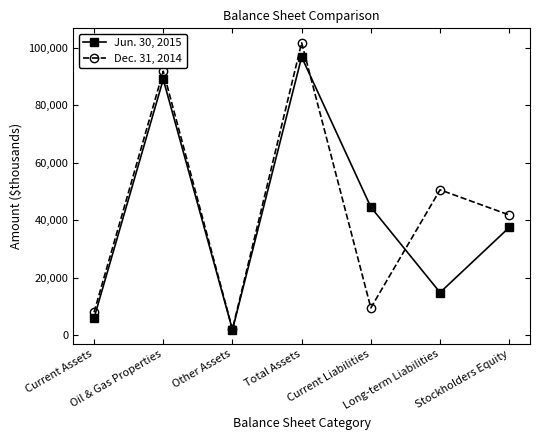

What is the sum of the Jun. 30, 2015 values at Current Liabilities and Oil & Gas Properties?

133580